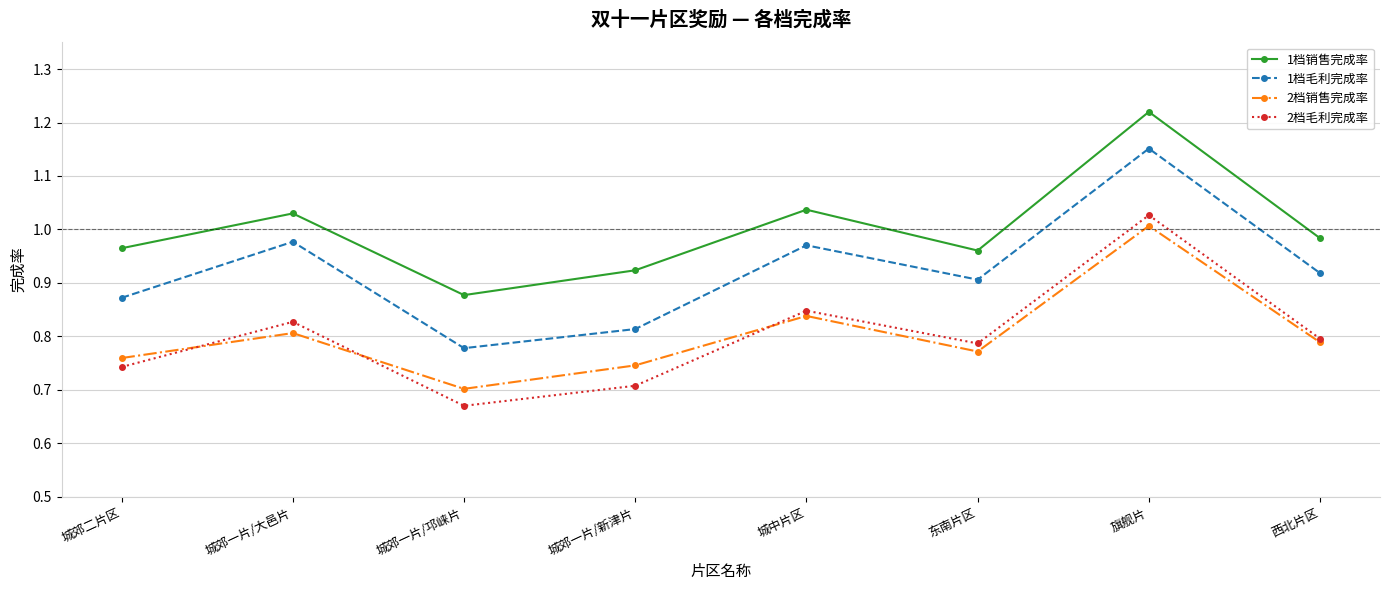

What is the total value across all series at 城郊二片区?

3.3